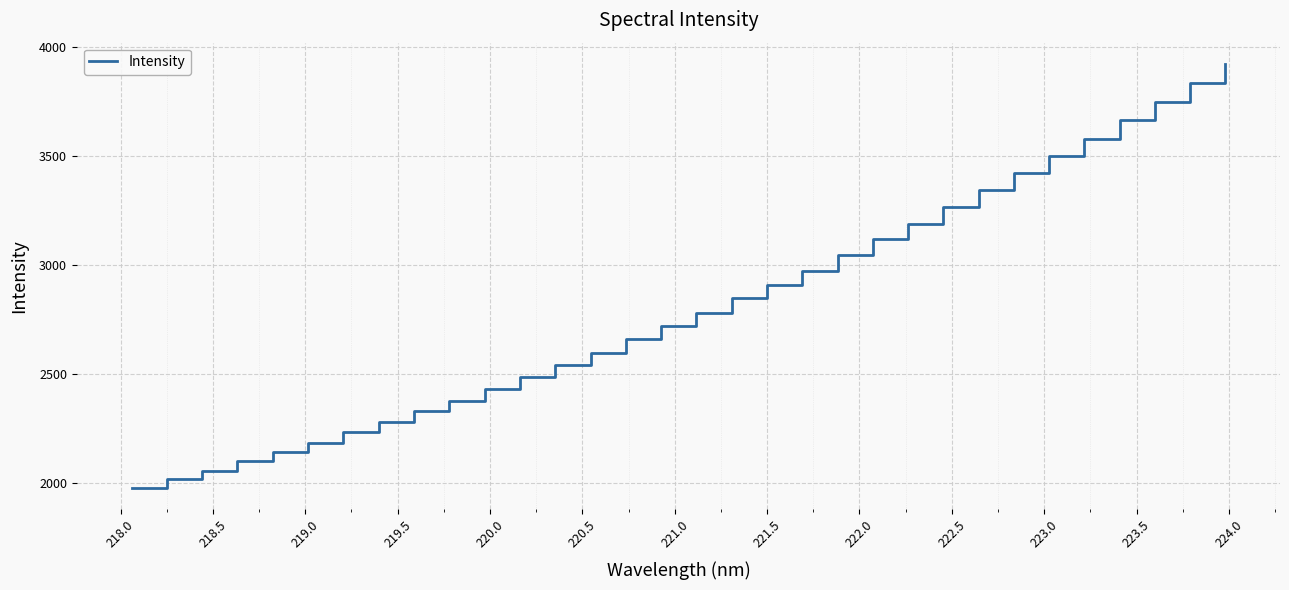

What is the smallest value displayed?

1976.4